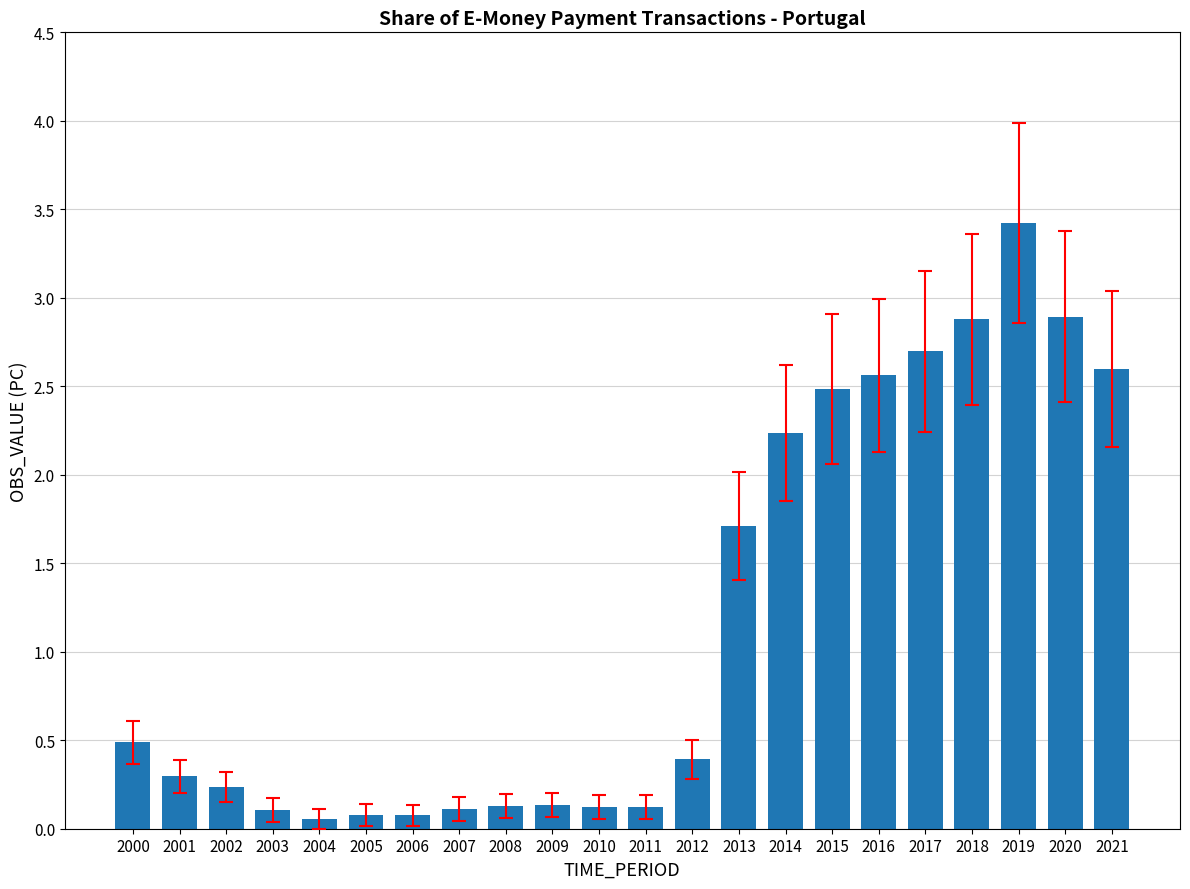

The value at 2013 is 1.7. True or false?

True